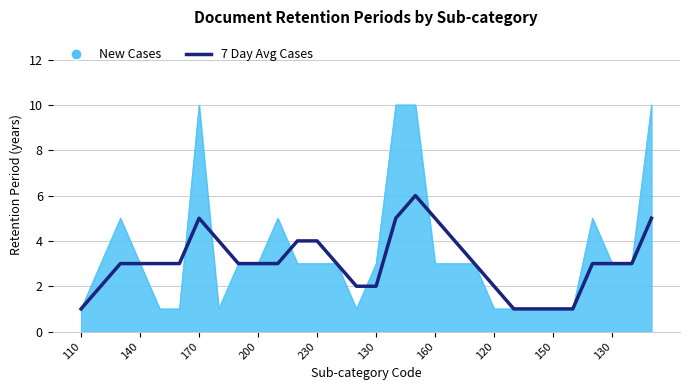

List the series in order of their peak value, lowest first.

7 Day Avg Cases, New Cases